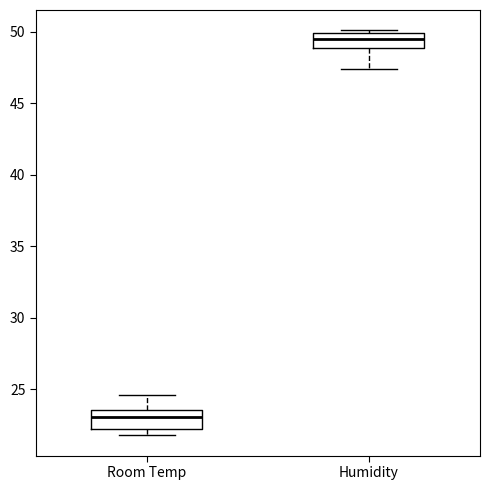

Reading left to right, read every box against the y-axis: the position of its median line, the range the box covers, and the ends of its whiskers. The values are not printed on the chart, so give them approximately, as read against the axis.

Room Temp: median 23.0, box 22.0 to 23.5, whiskers 22.0 (just below the box's lower edge) to 24.5
Humidity: median 49.5, box 49.0 to 50.0, whiskers 47.5 to 50.0 (just above the box's upper edge)